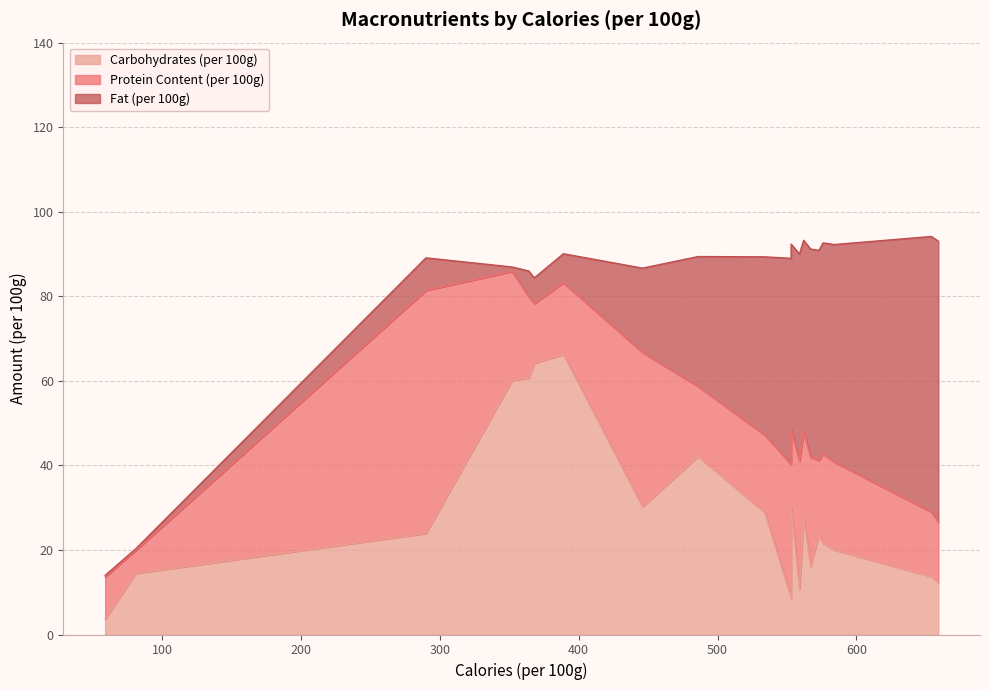

What is the difference between the second highest and minimum values in the Fat (per 100g) series?

64.8